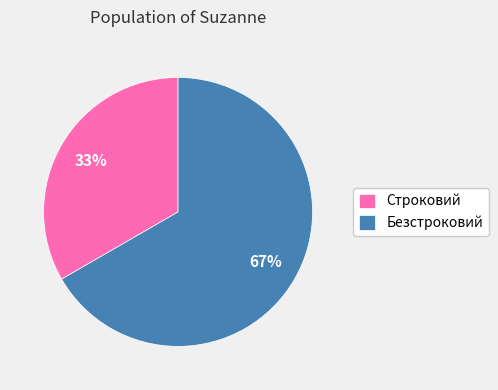

Does Безстроковий account for over 50% of the chart?

Yes